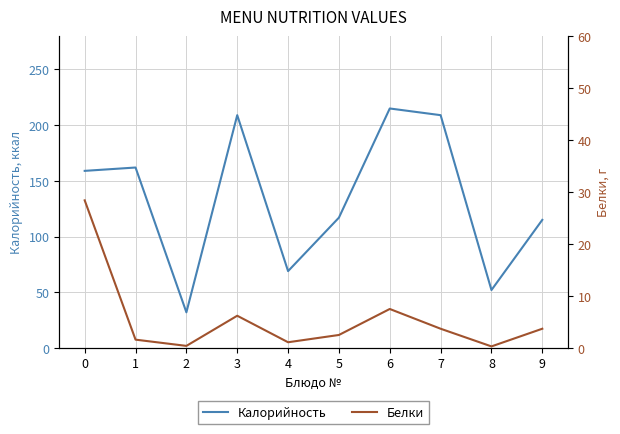

The Белки series shows 7.5 at 6. True or false?

True